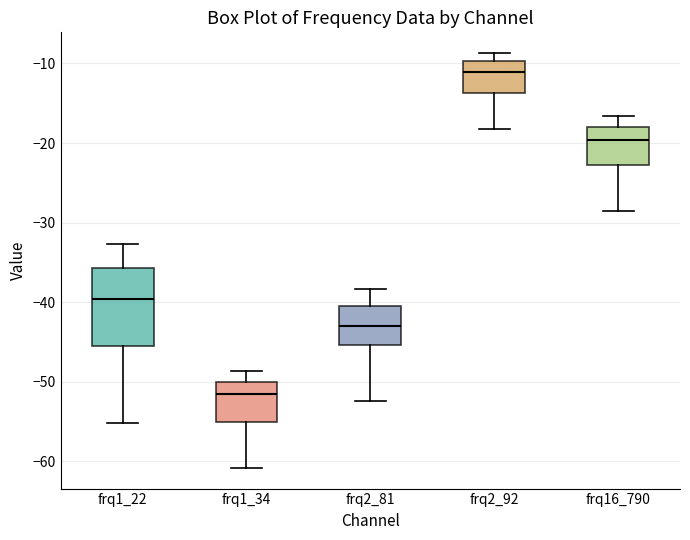

Which box is the tallest, from its lower edge to its upper edge?

frq1_22